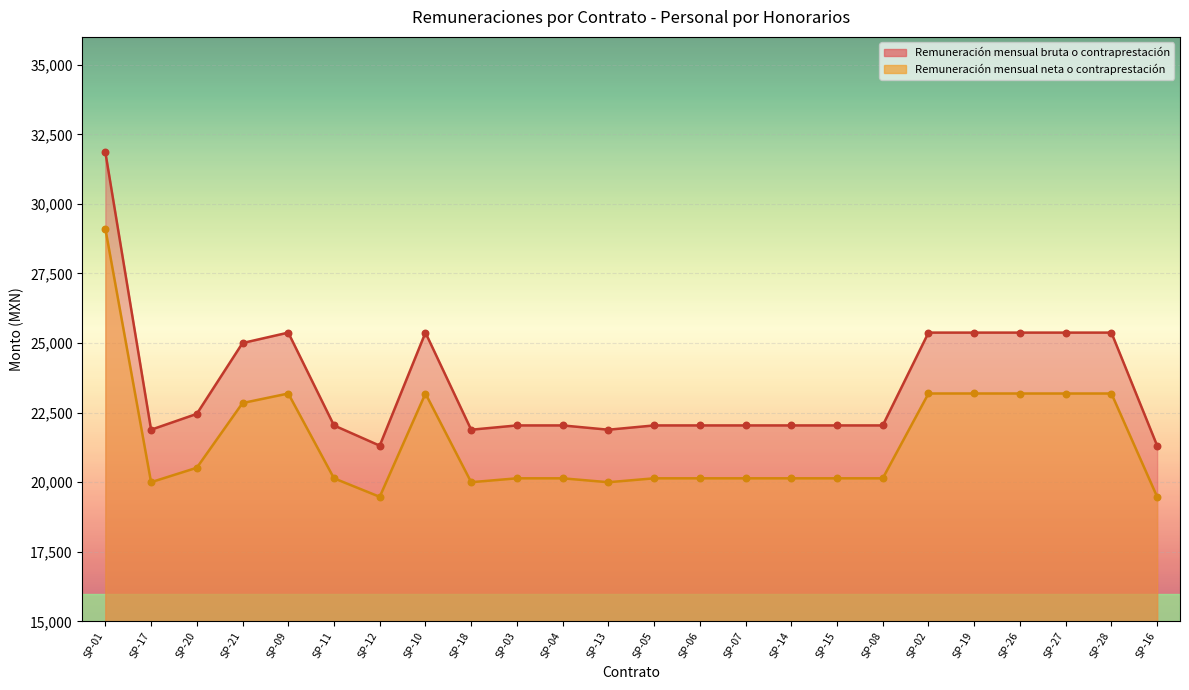

Which series reaches the maximum Y coordinate?

Remuneración mensual bruta o contraprestación